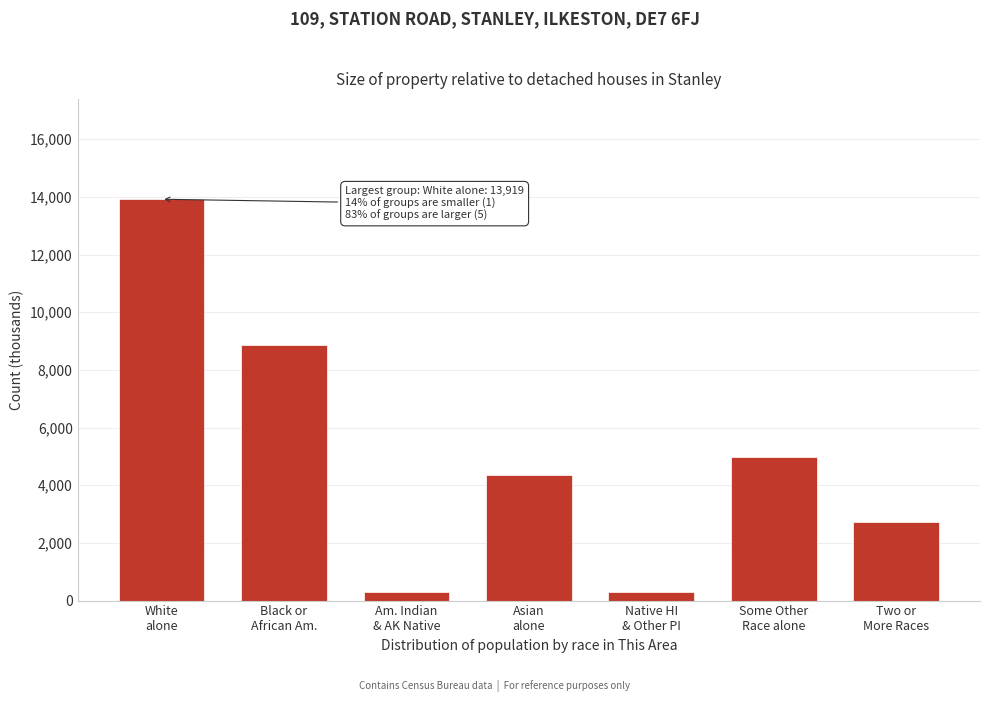

What is the sum of all values?

35420